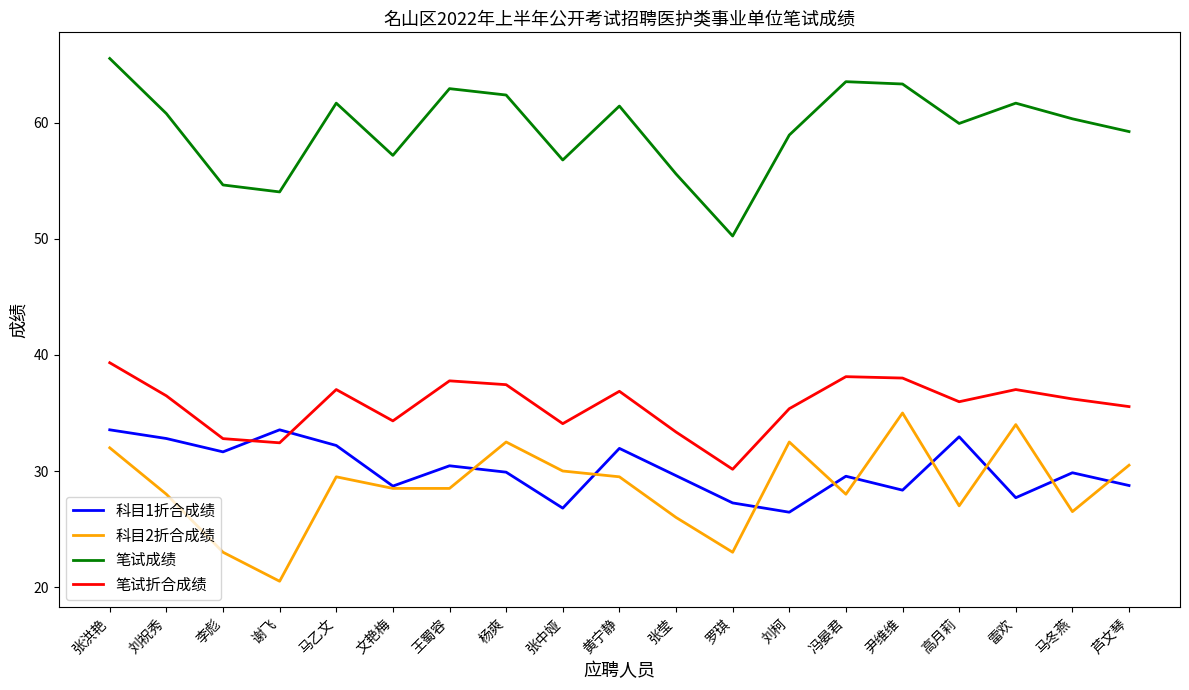

At how many categories does at least one series exceed 58?

13